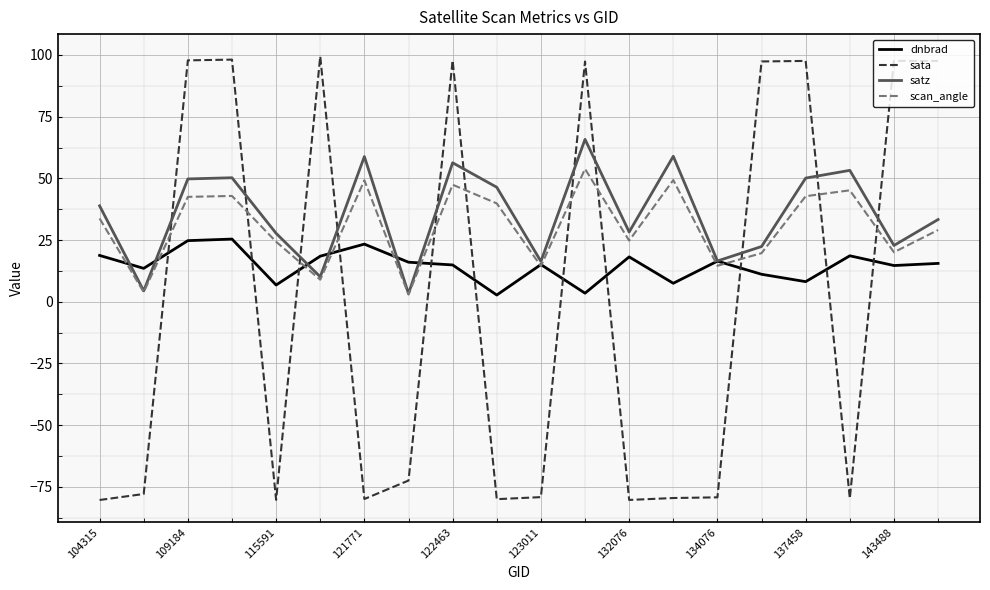

Which series has the largest range (max minus min)?

sata